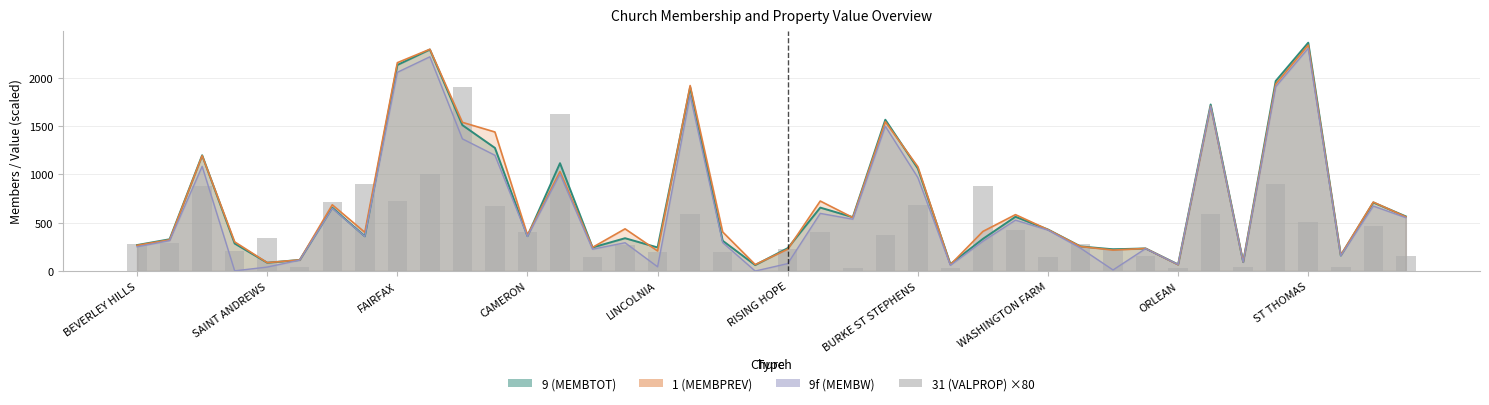

How many values exceed 340?

20